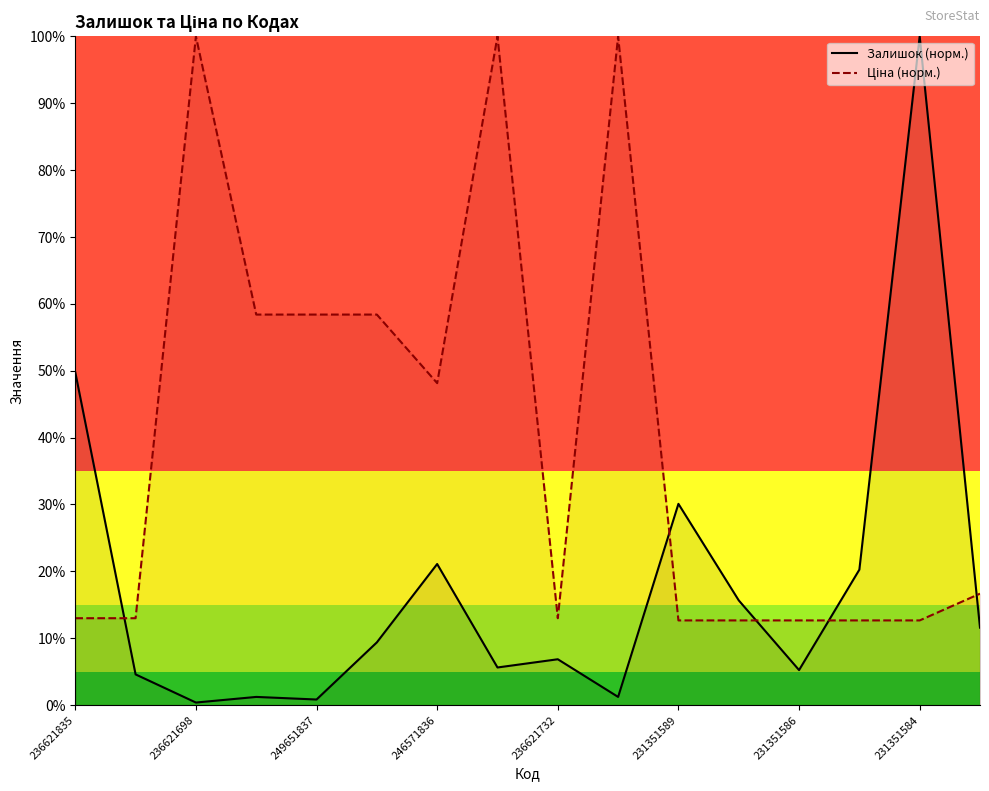

What is the difference between the maximum and minimum values in the Залишок (норм.) series?

99.6